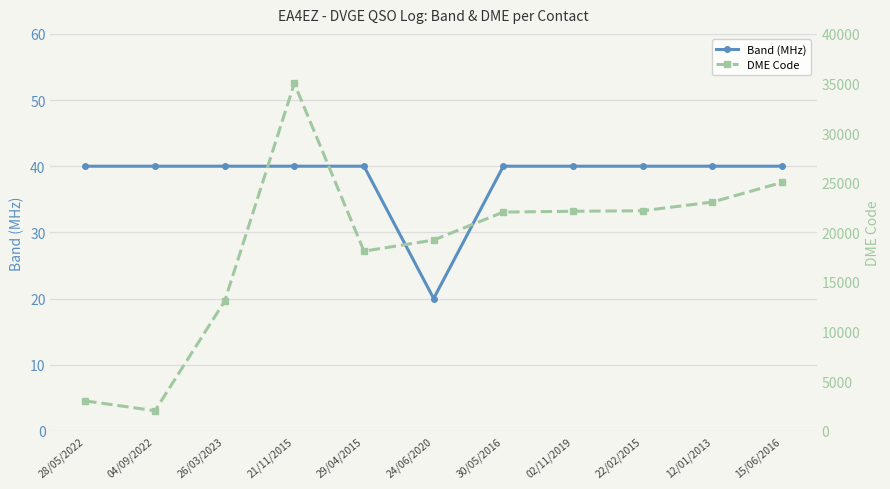

Between 21/11/2015 and 02/11/2019, which is larger?

21/11/2015